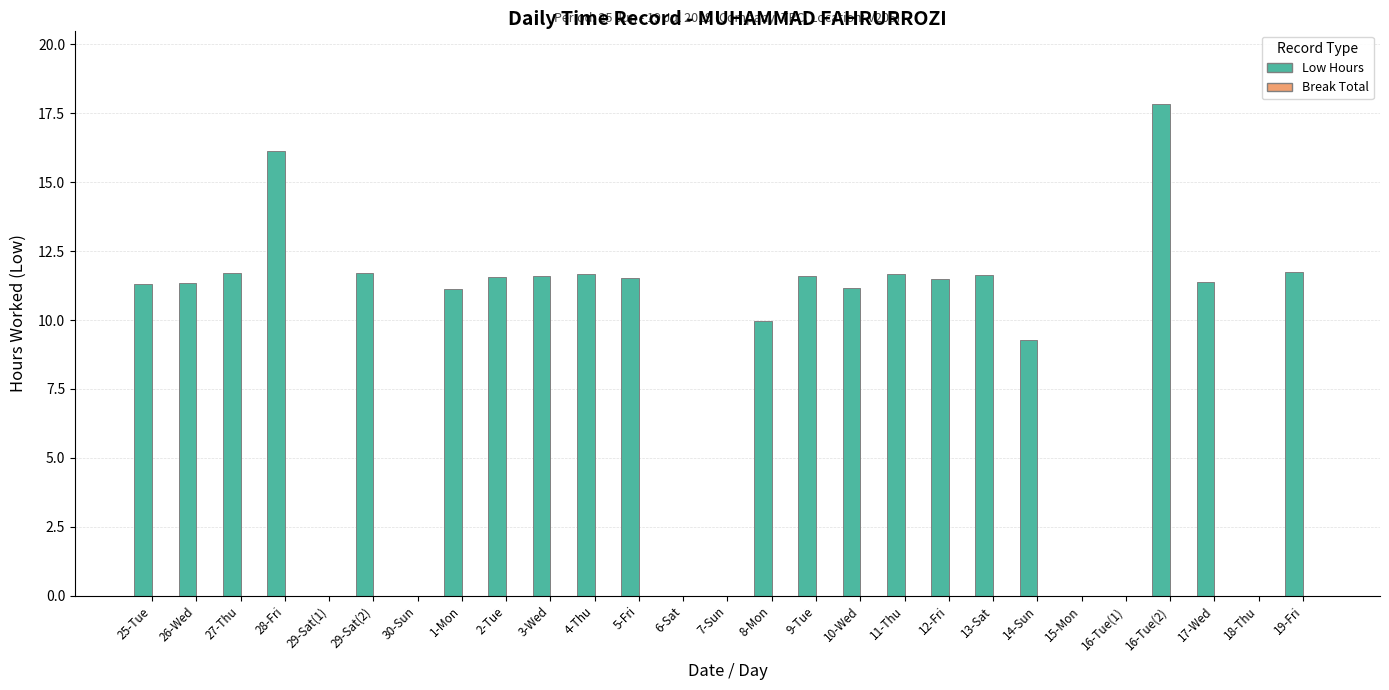

Does the chart contain stacked bars?

No